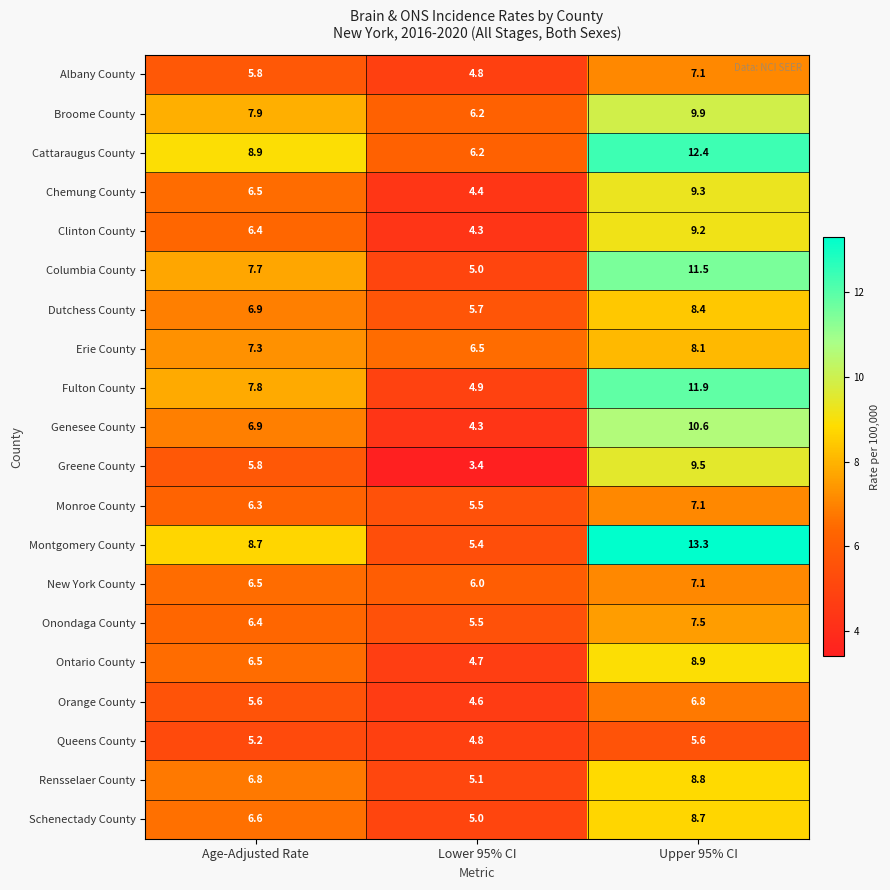

What is the spread (max minus min) of values at Age-Adjusted Rate?

3.7